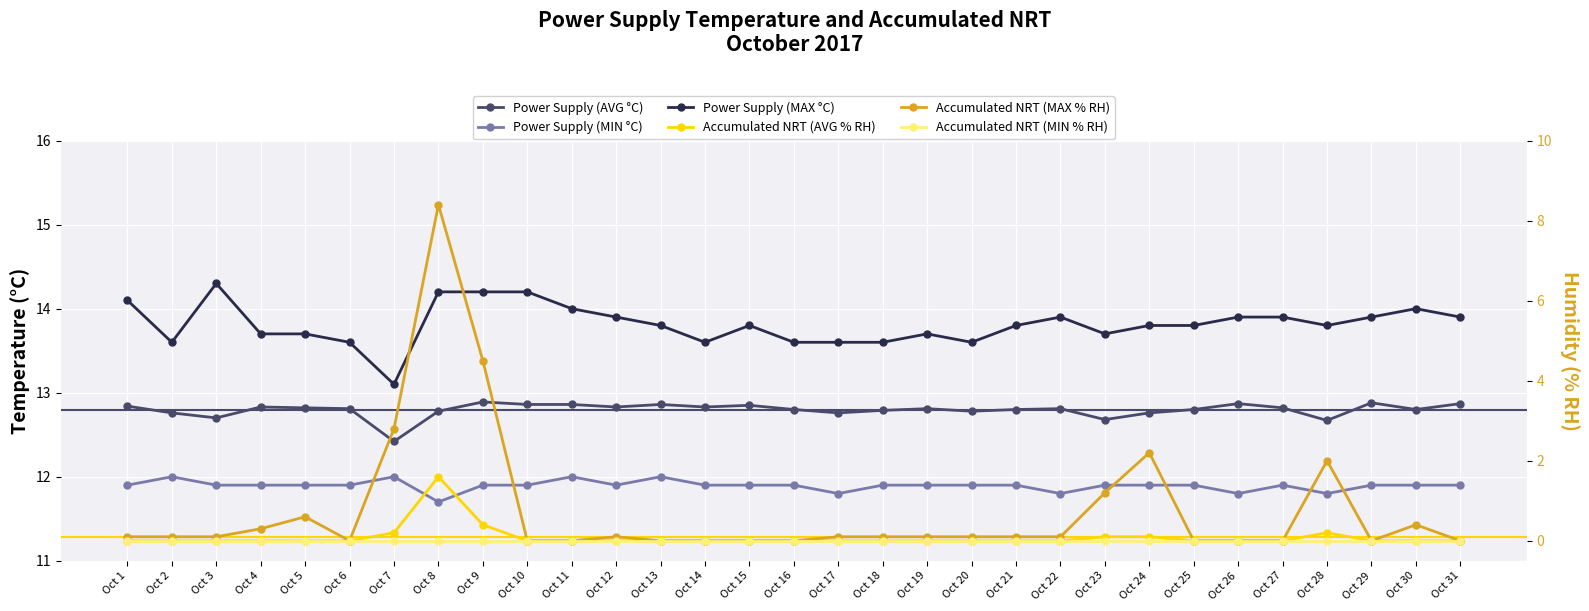

Between Oct 5 and Oct 11, which is larger?

Oct 11